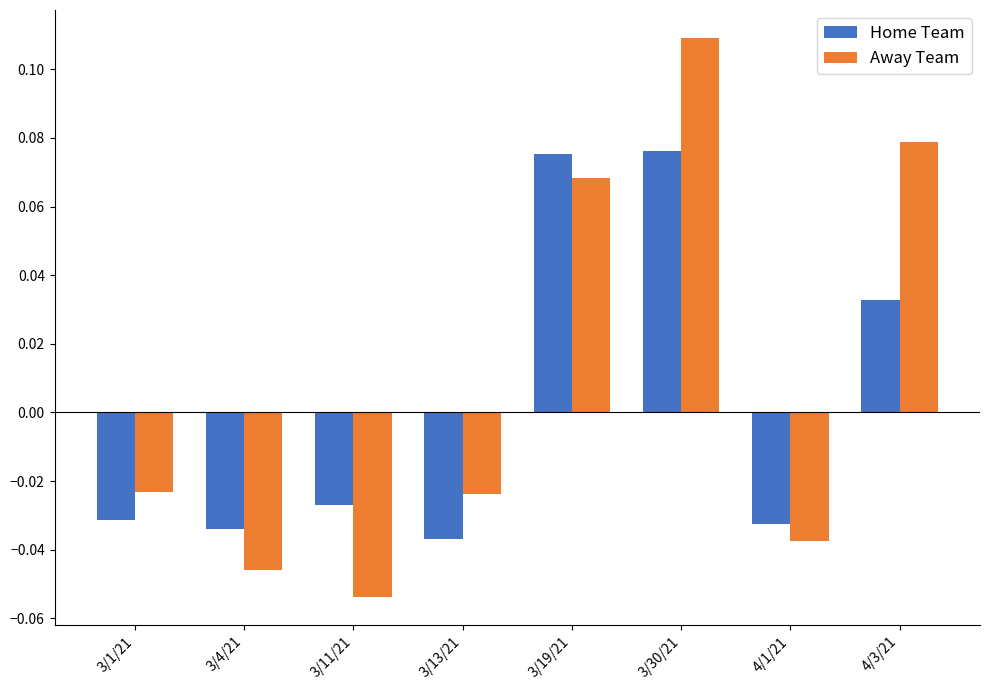

How many data points in Away Team are less than 0?

5